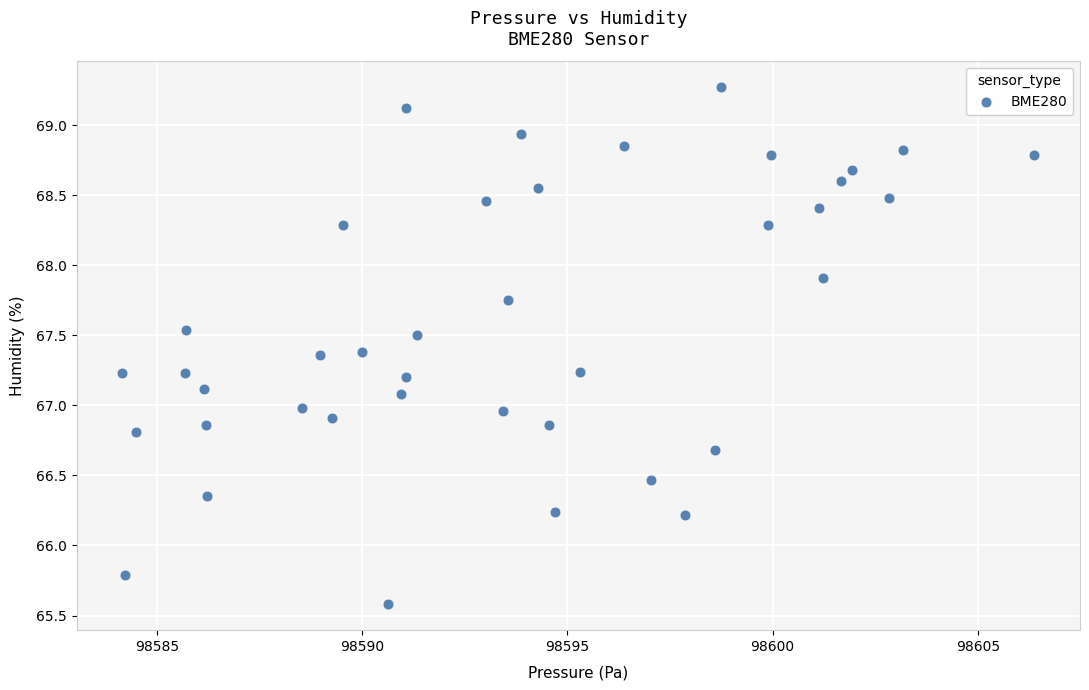

What is the range of Y values (max minus min)?

3.7